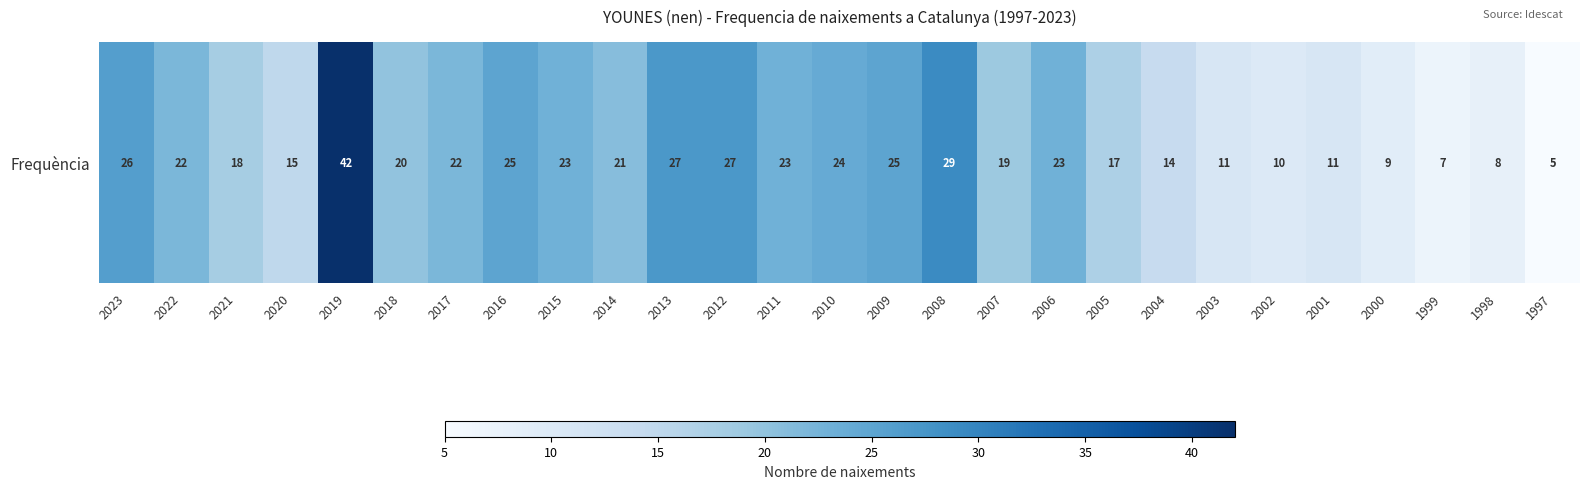

How many data points does each series have?

27